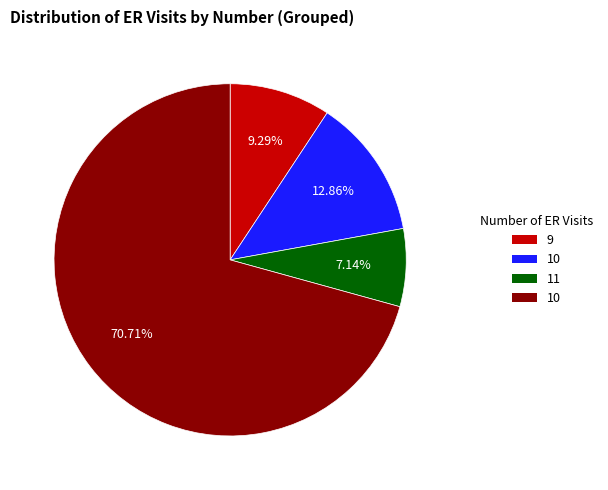

Is there any slice that represents more than half of the pie?

Yes